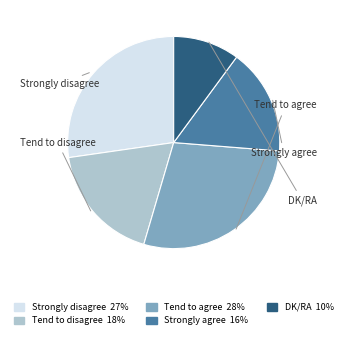

The Strongly agree slice represents 5% of the pie. True or false?

False